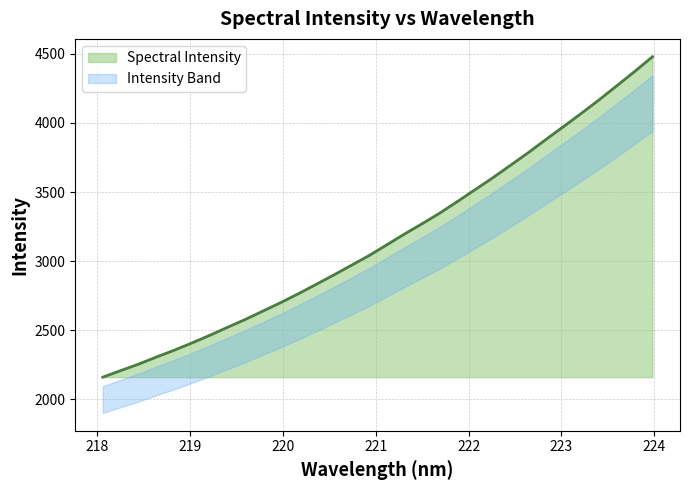

Does the chart display data point markers on the line(s)?

No